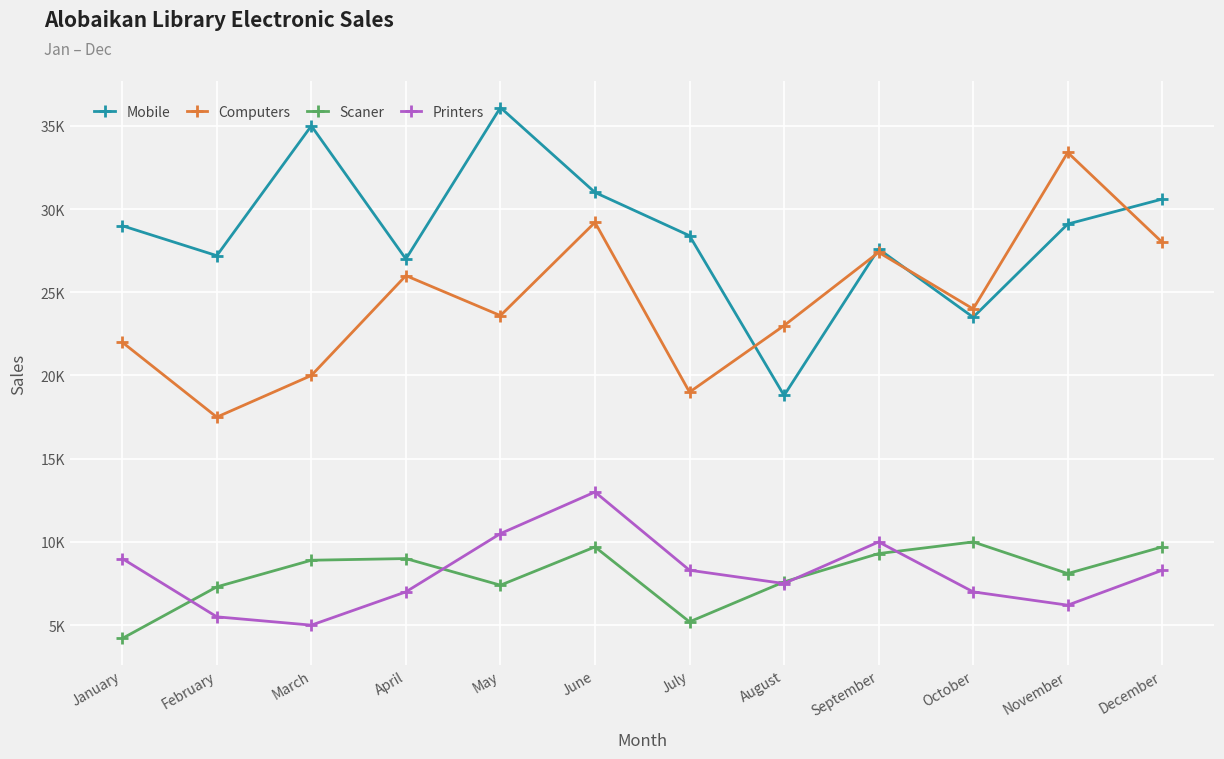

At which label does Printers first exceed 8300?

January